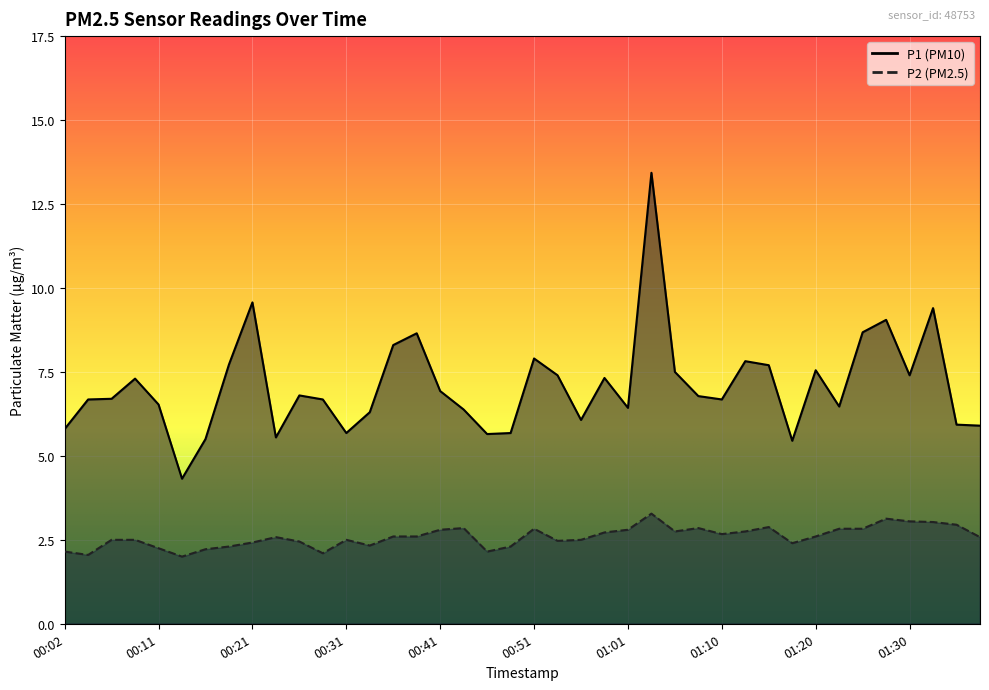

What is the difference between the second highest and second lowest values in the P1 series?

4.1